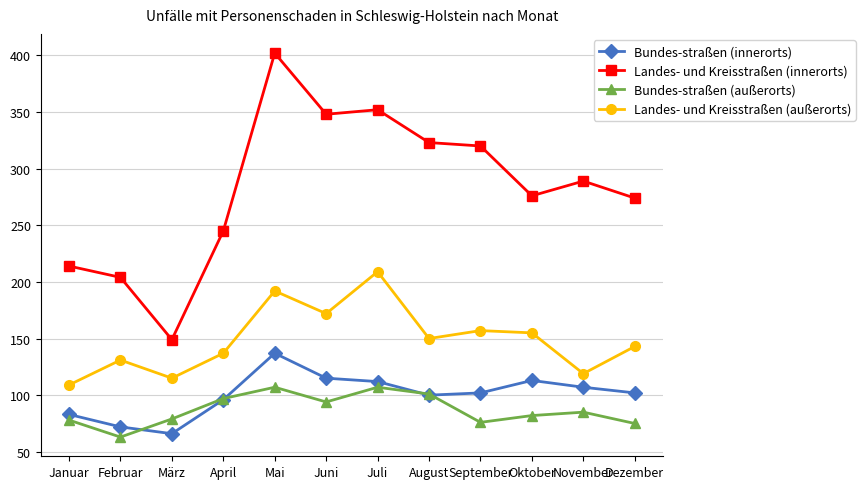

Is the value of Landes- und Kreisstraßen (außerorts) at Dezember greater than the value of Landes- und Kreisstraßen (innerorts) at Dezember?

No